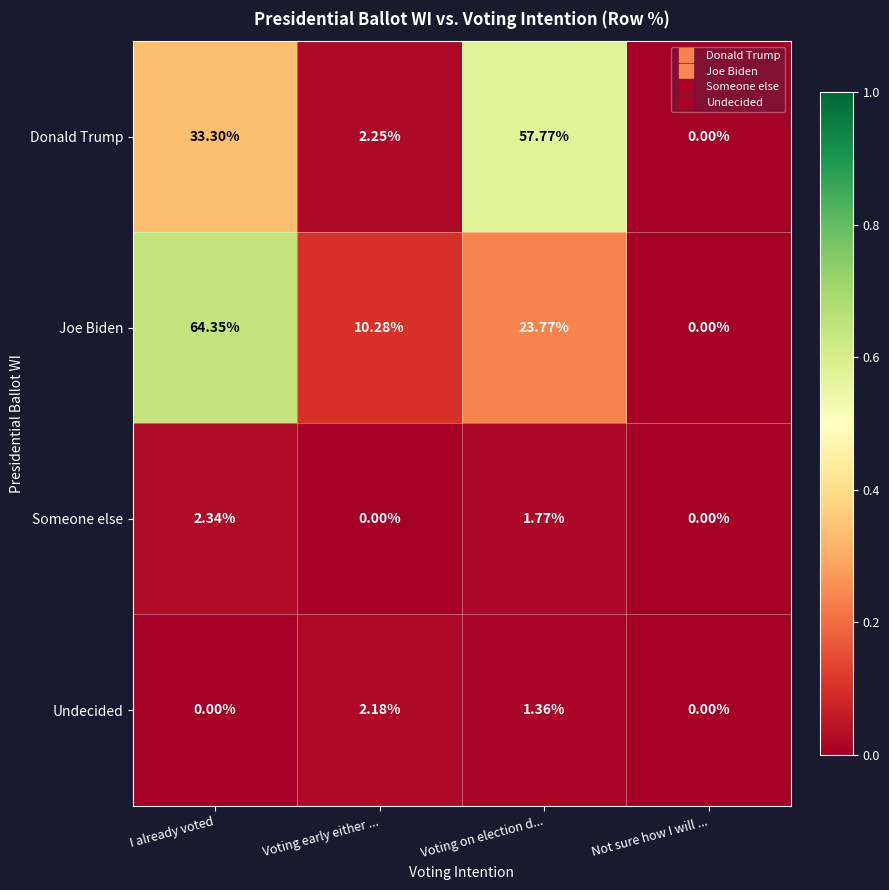

Count the number of categories in the chart.

4